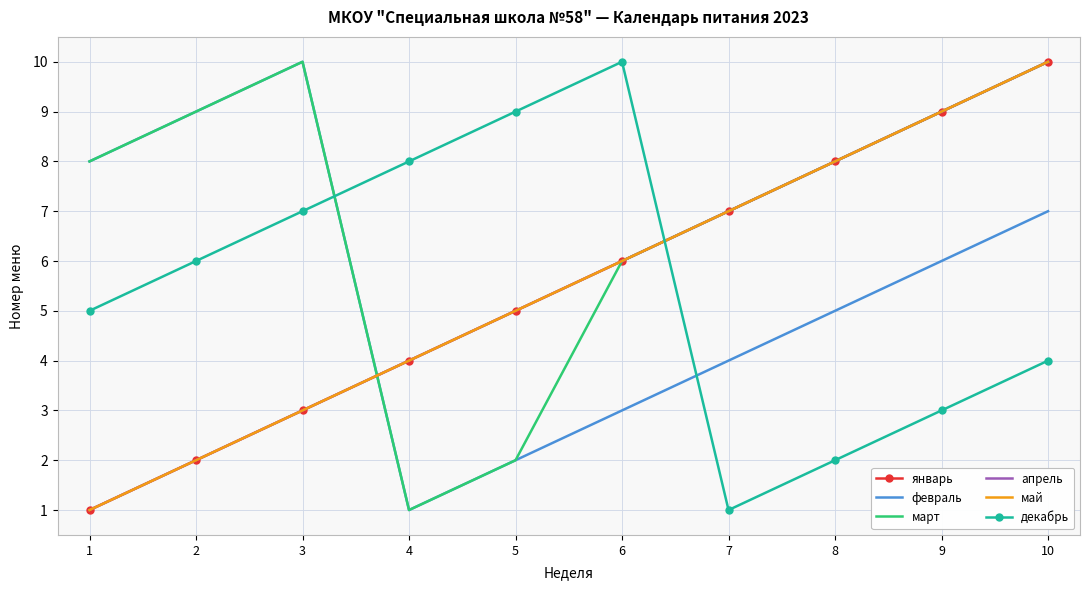

Is it true that март equals 10 at 3?

True